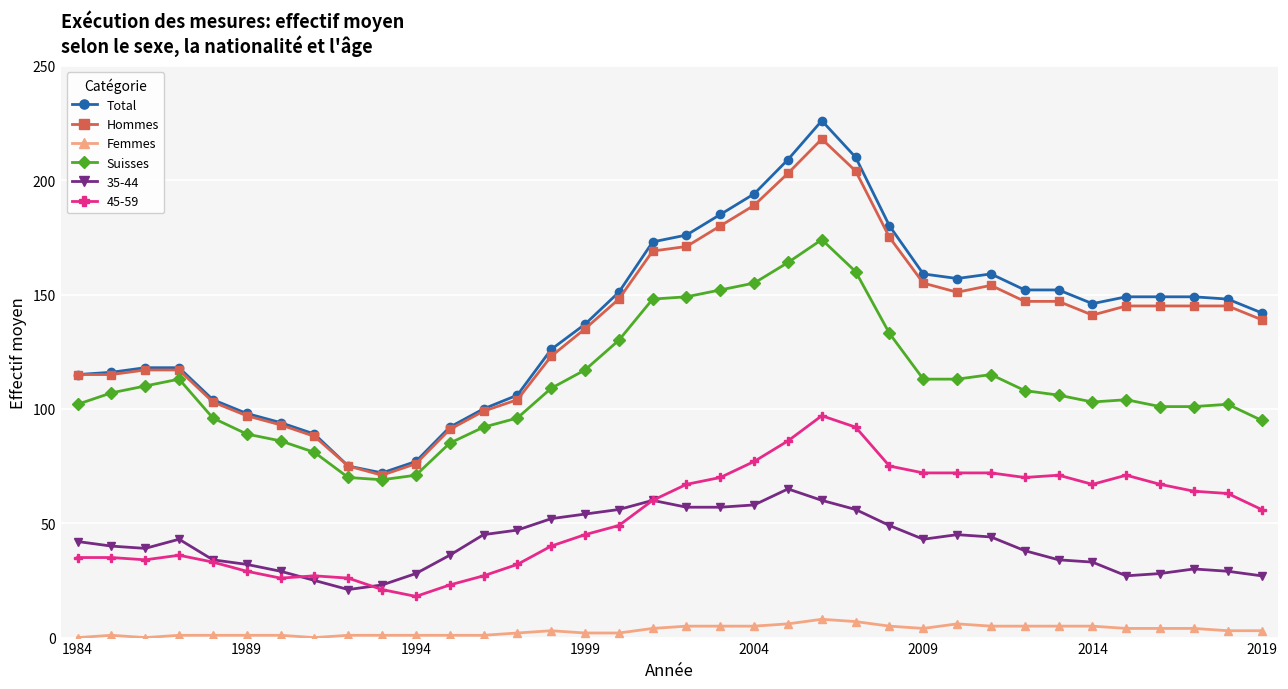

True or false: Femmes and Suisses intersect in this chart.

False